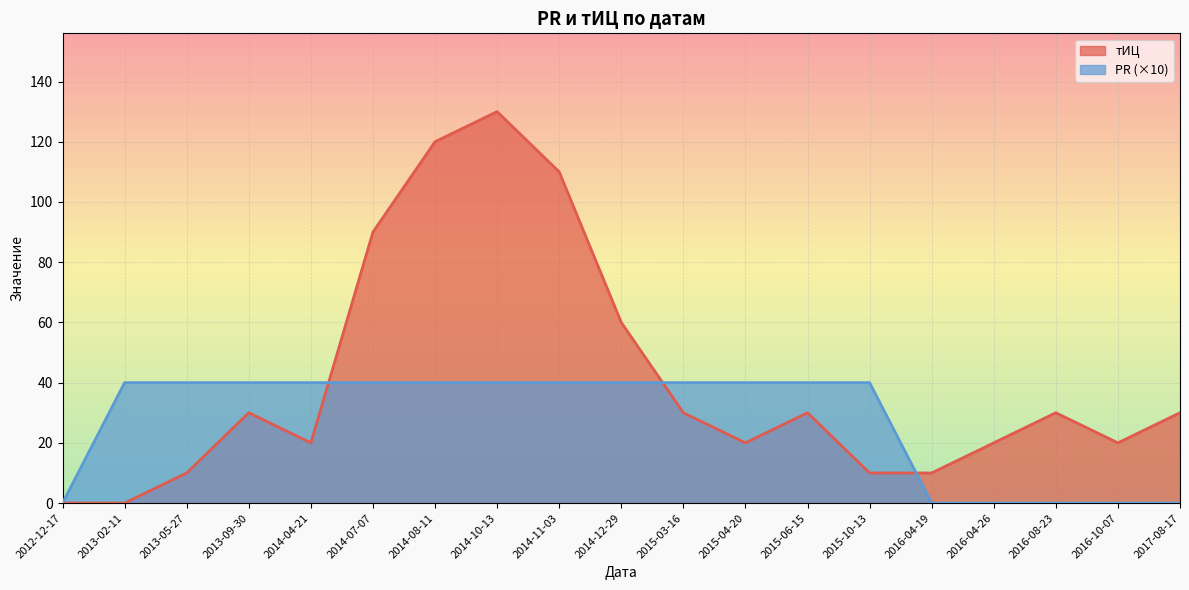

Rank the series by their maximum value, from highest to lowest.

тИЦ, PR (×10)